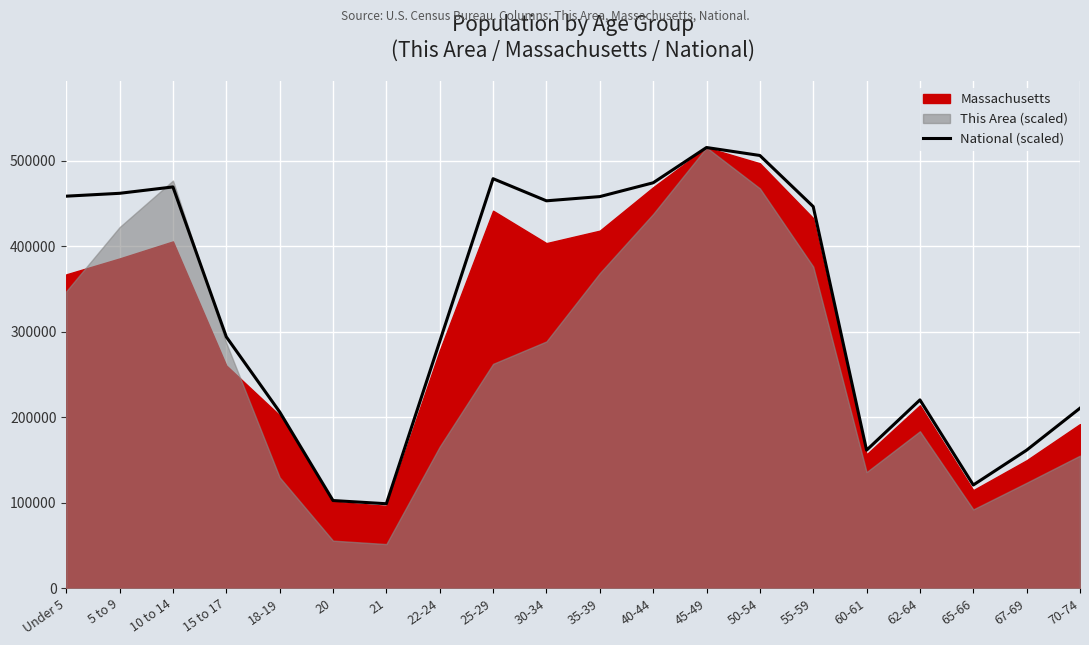

Between Under 5 and 30-34, which is larger?

Under 5